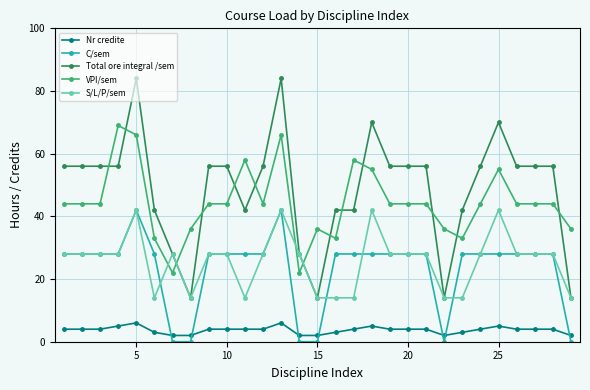

How many series are shown in this chart?

5